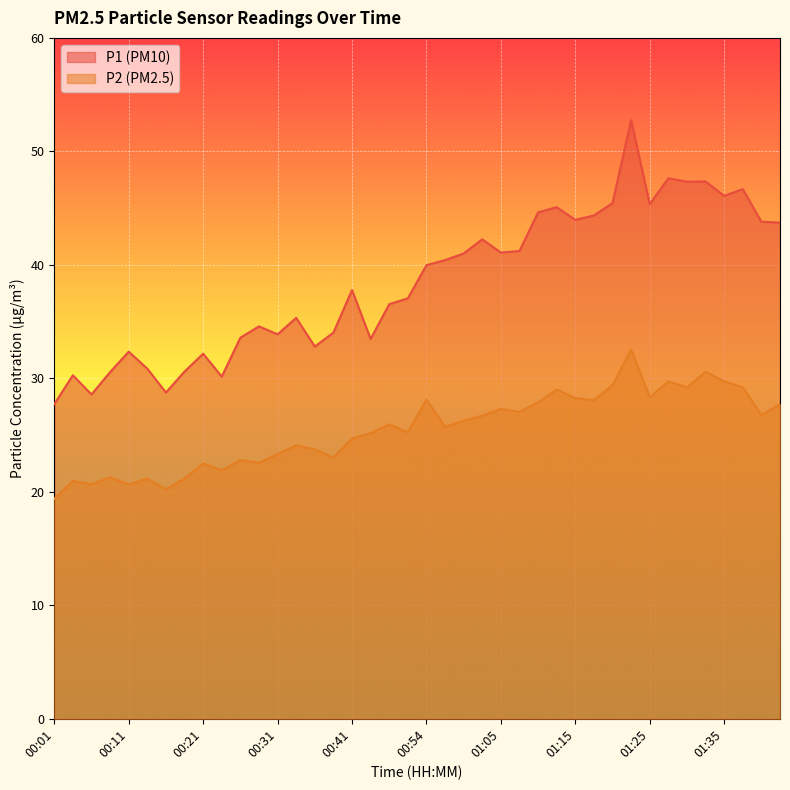

Which series changed the most between 00:06 and 00:23?

P1